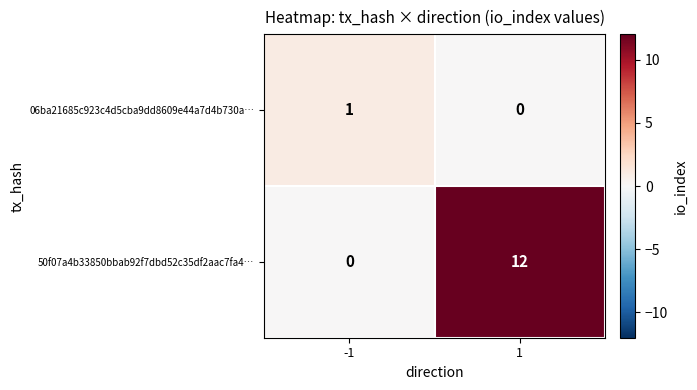

What is the difference between the maximum and minimum values in the 50f07a4b33850bbab92f7dbd52c35df2aac7fa4… series?

12